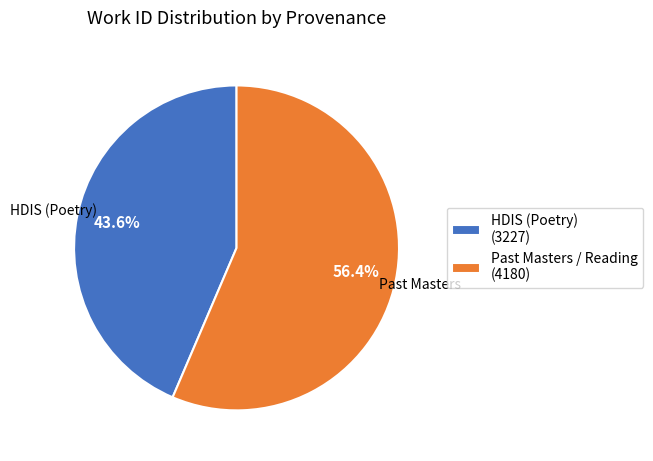

How many slices are in this pie chart?

2